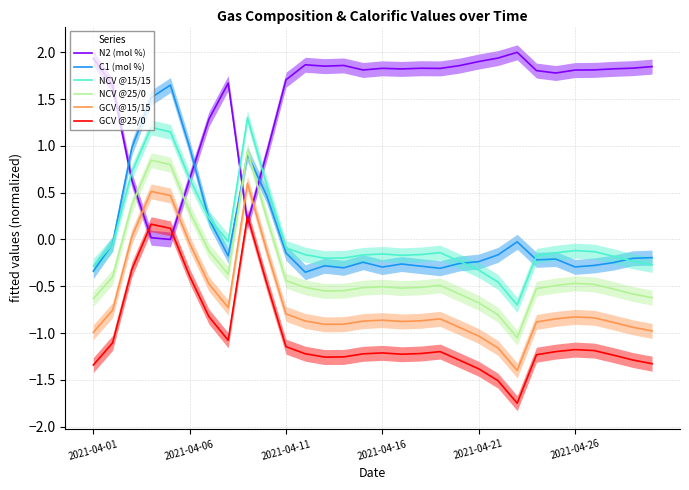

How many values in the NCV @15/15 series are below 0?

23